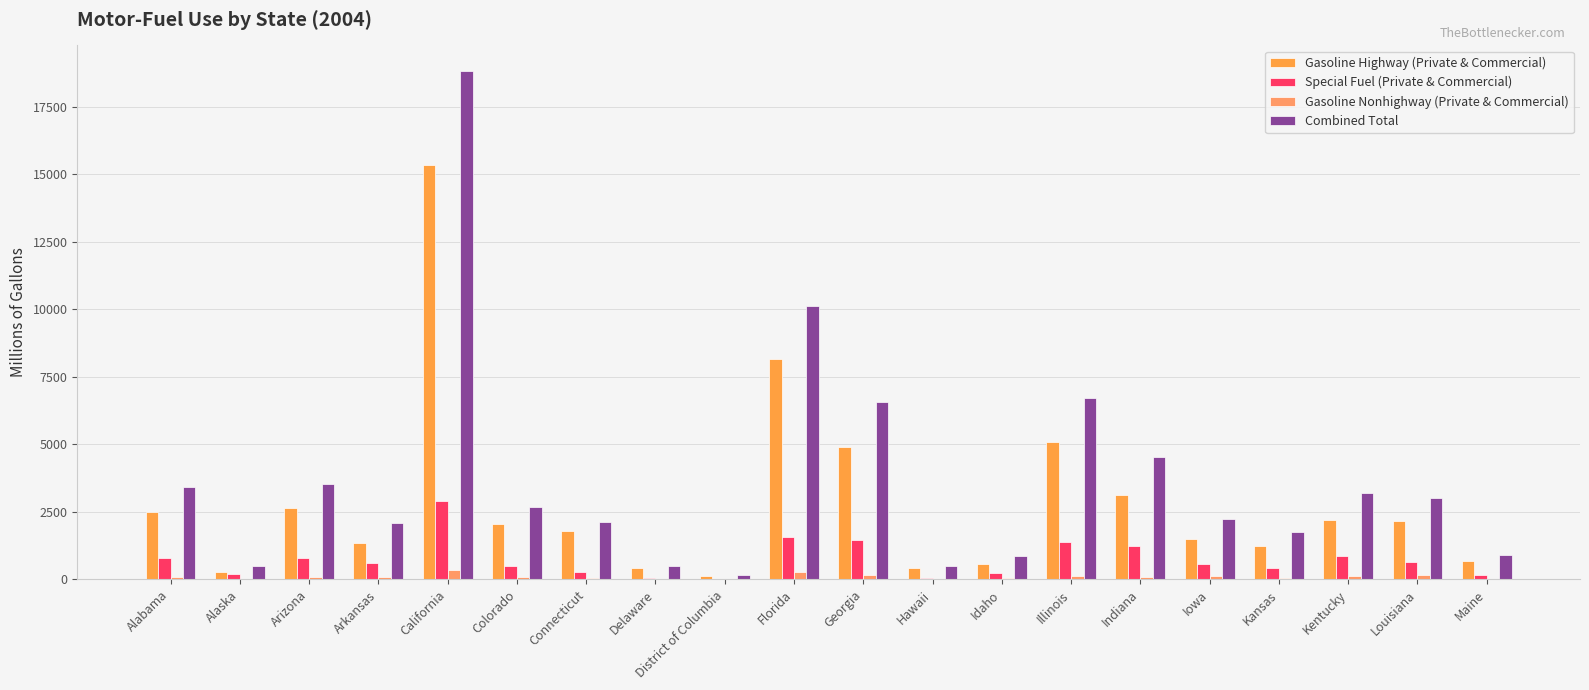

What is the value of the Gasoline Highway (Private & Commercial) bar at the 18th from the left?

2189